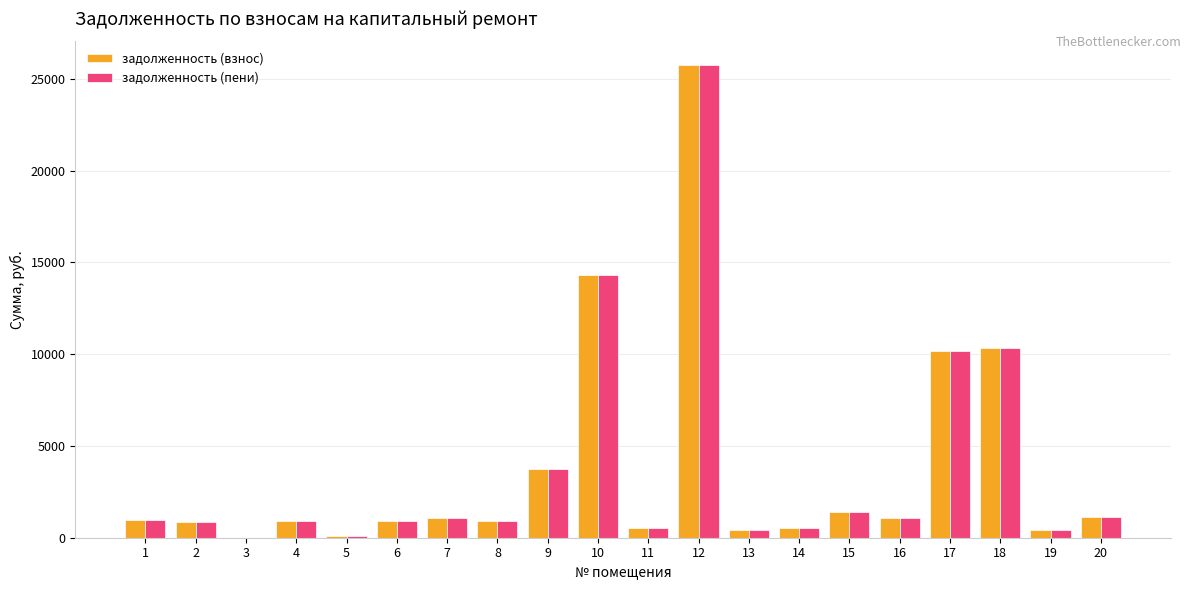

At which category is the sum across all series the highest?

12